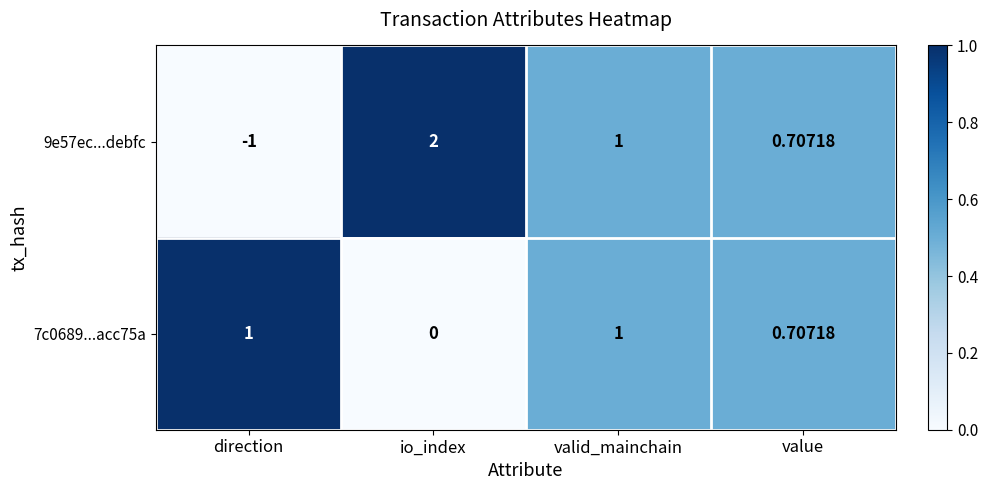

How many categories are shown in the chart?

4